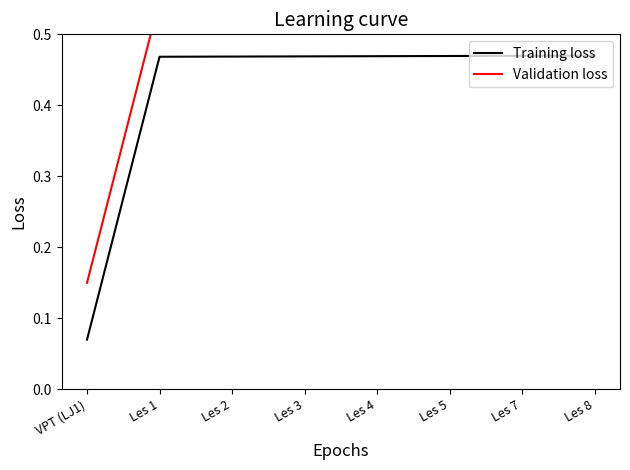

What is the lowest value of the Training loss series?

0.1